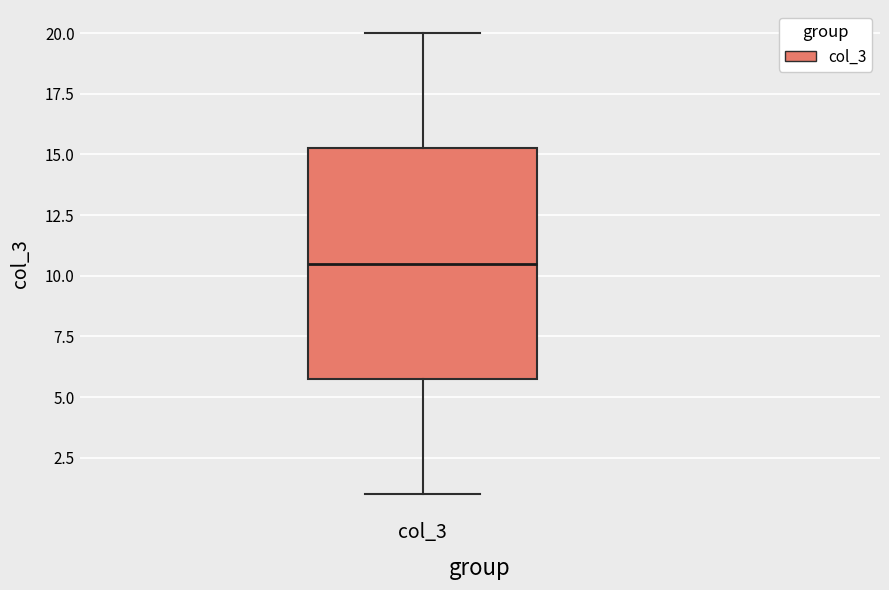

Read this box plot against the y-axis: the position of the median line, the range covered by the box, and the ends of both whiskers. The values are not printed on the chart, so give them approximately, as read against the axis.

median 10.5, box 6.0 to 15.5, whiskers 1.0 to 20.0